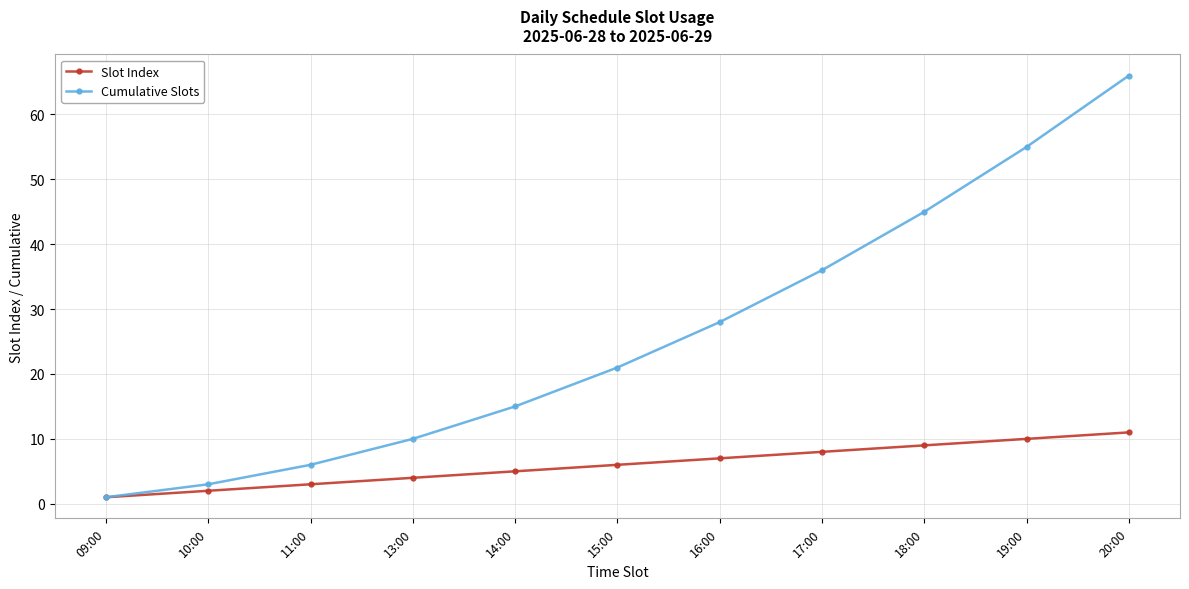

True or false: Slot Index has a value of 8 at 14:00.

False